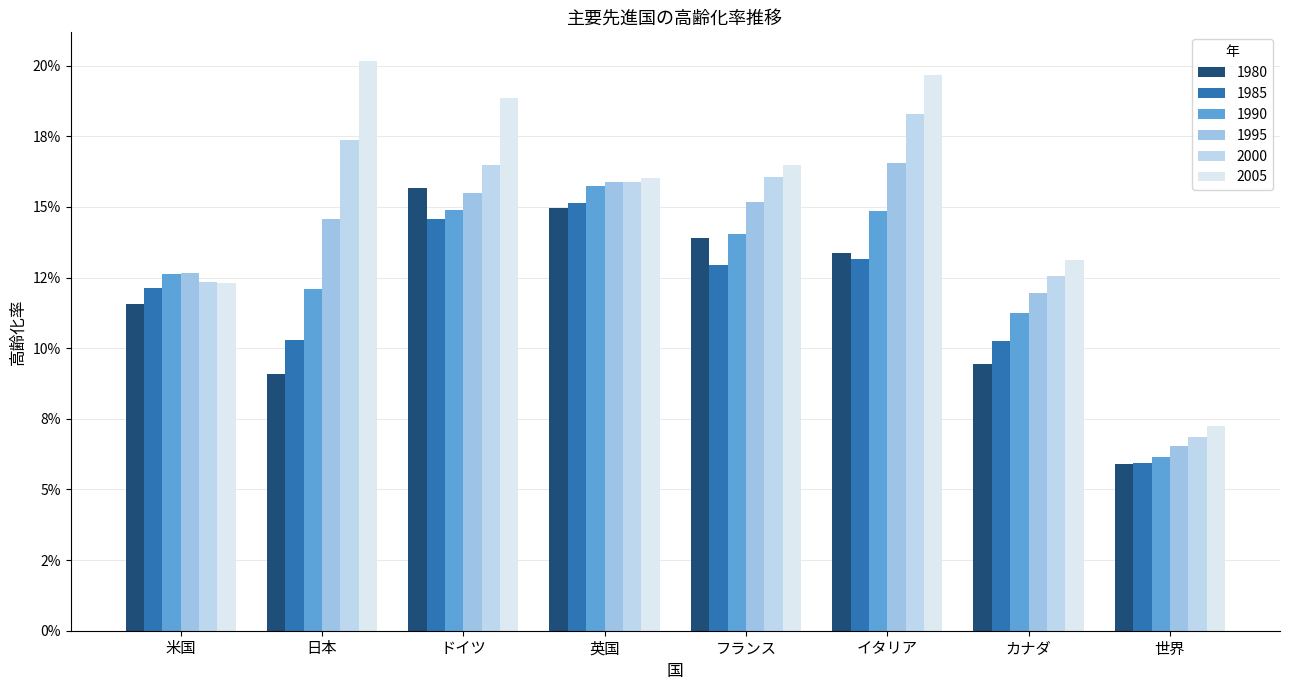

What value does the 2005 series have at フランス?

0.2